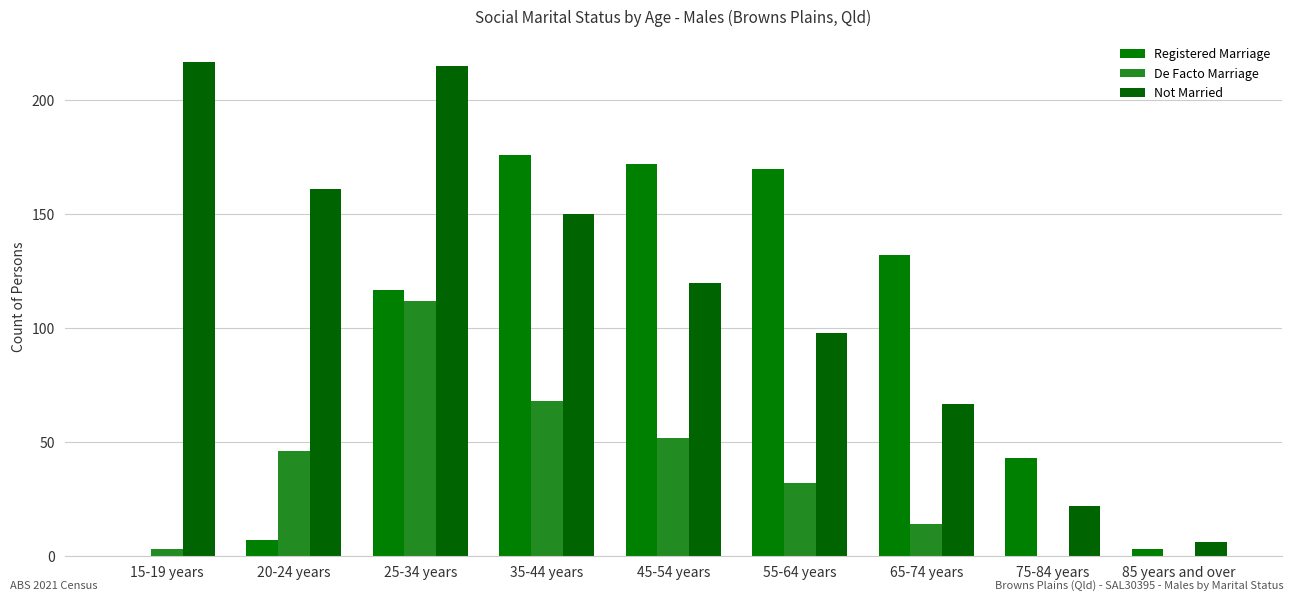

How many data points does each series have?

9